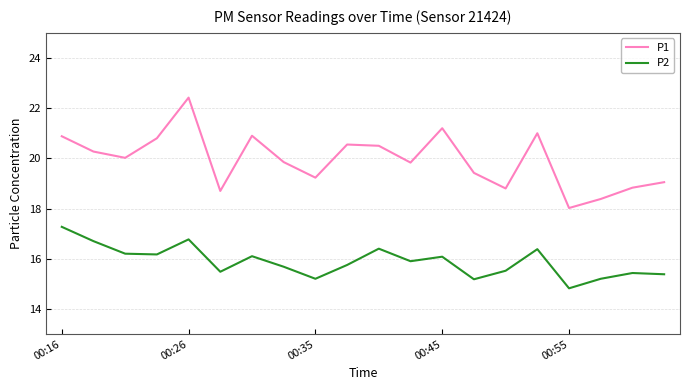

What is the minimum value for P1?

18.0